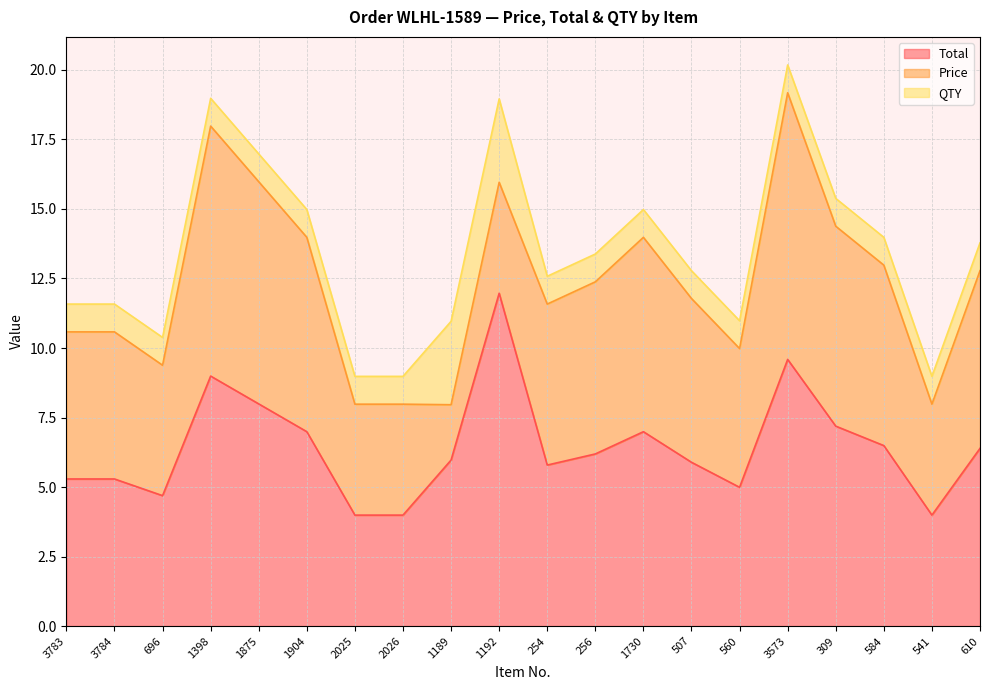

Reading left to right, transcribe all the data shown in this chart.

Total: 3783=5.3	3784=5.3	696=4.7	1398=9.0	1875=8.0	1904=7.0	2025=4.0	2026=4.0	1189=6.0	1192=12.0	254=5.8	256=6.2	1730=7.0	507=5.9	560=5.0	3573=9.6	309=7.2	584=6.5	541=4.0	610=6.4
Price: 3783=5.3	3784=5.3	696=4.7	1398=9.0	1875=8.0	1904=7.0	2025=4.0	2026=4.0	1189=2.0	1192=4.0	254=5.8	256=6.2	1730=7.0	507=5.9	560=5.0	3573=9.6	309=7.2	584=6.5	541=4.0	610=6.4
QTY: 3783=1.0	3784=1.0	696=1.0	1398=1.0	1875=1.0	1904=1.0	2025=1.0	2026=1.0	1189=3.0	1192=3.0	254=1.0	256=1.0	1730=1.0	507=1.0	560=1.0	3573=1.0	309=1.0	584=1.0	541=1.0	610=1.0